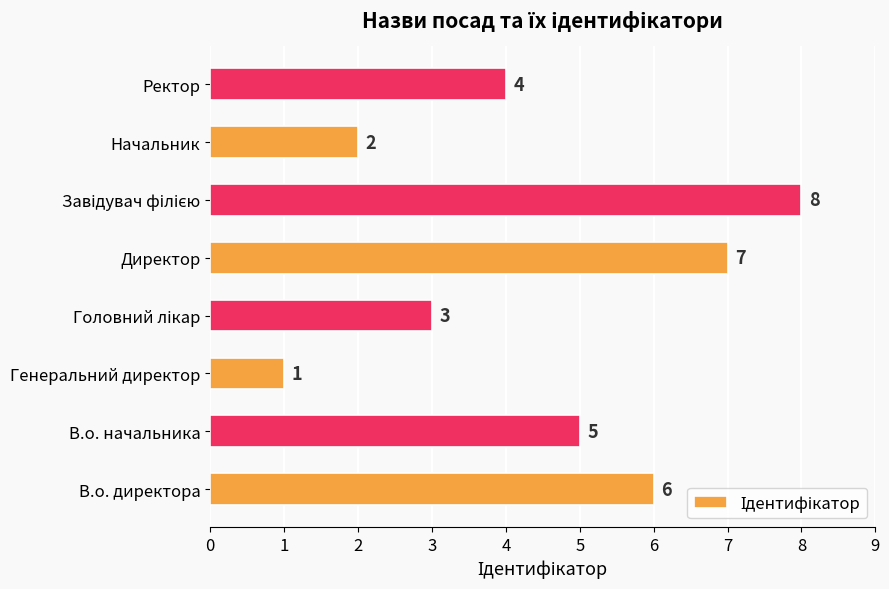

Which has a higher value, В.о. начальника or Начальник?

В.о. начальника